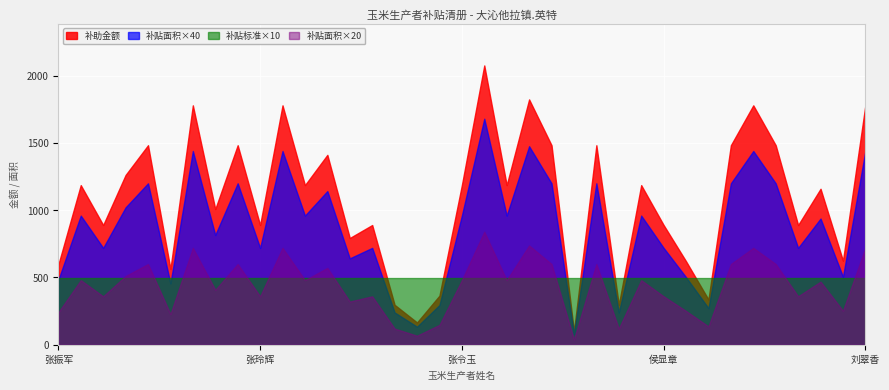

The 补贴标准 series shows 49.4 at 李文春. True or false?

True